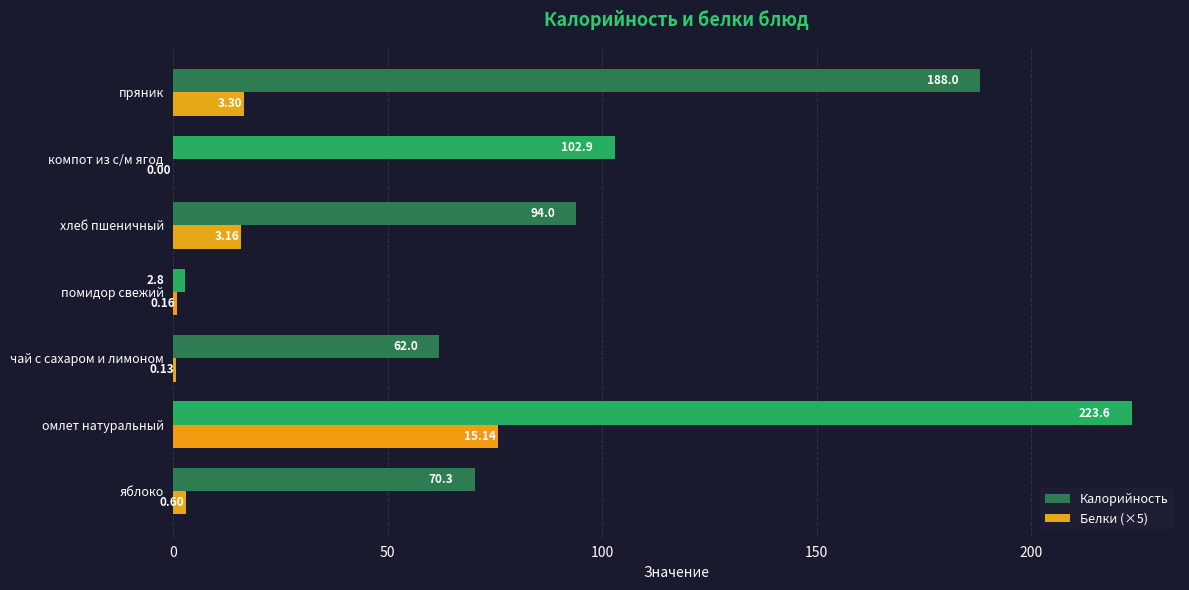

What is the sum of the Калорийность values at помидор свежий and хлеб пшеничный?

96.8